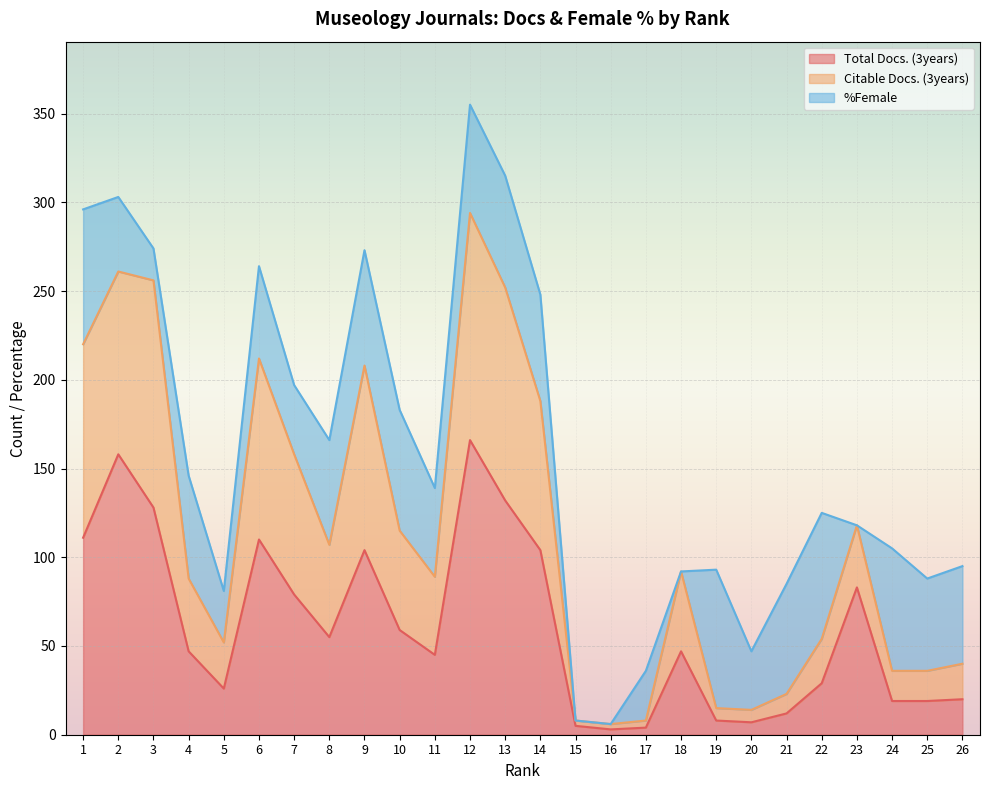

The Total Docs. (3years) series shows 7 at 24. True or false?

False